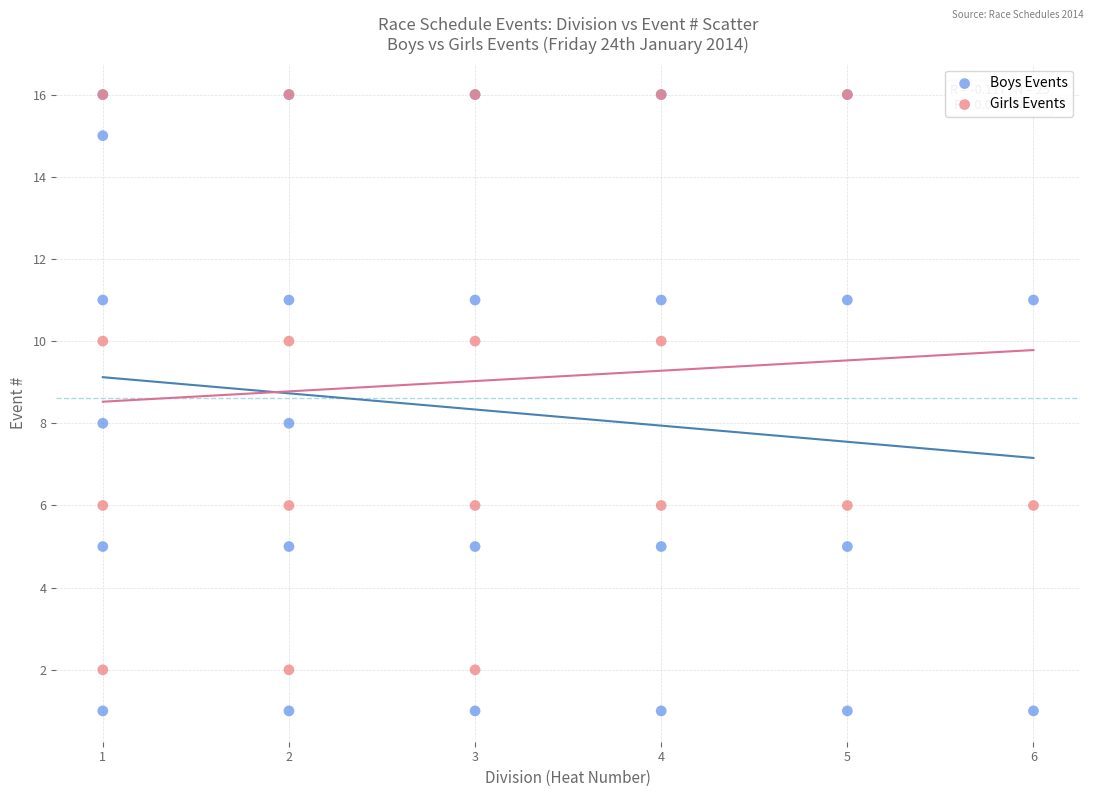

Which series has the widest spread of Y values?

Boys Events